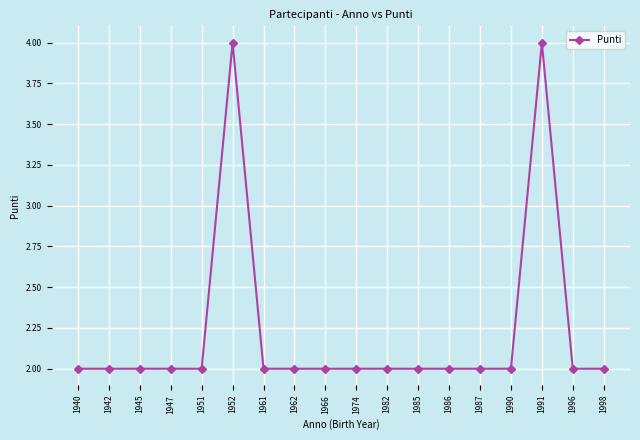

What is the sum of the values at 1982 and 1945?

4